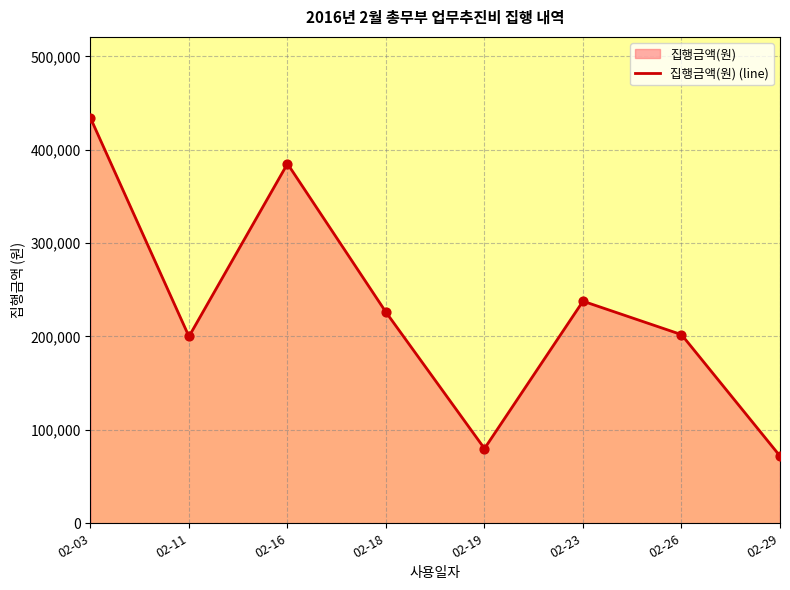

What is the ratio of the value at 02-19 to the value at 02-18?

0.4